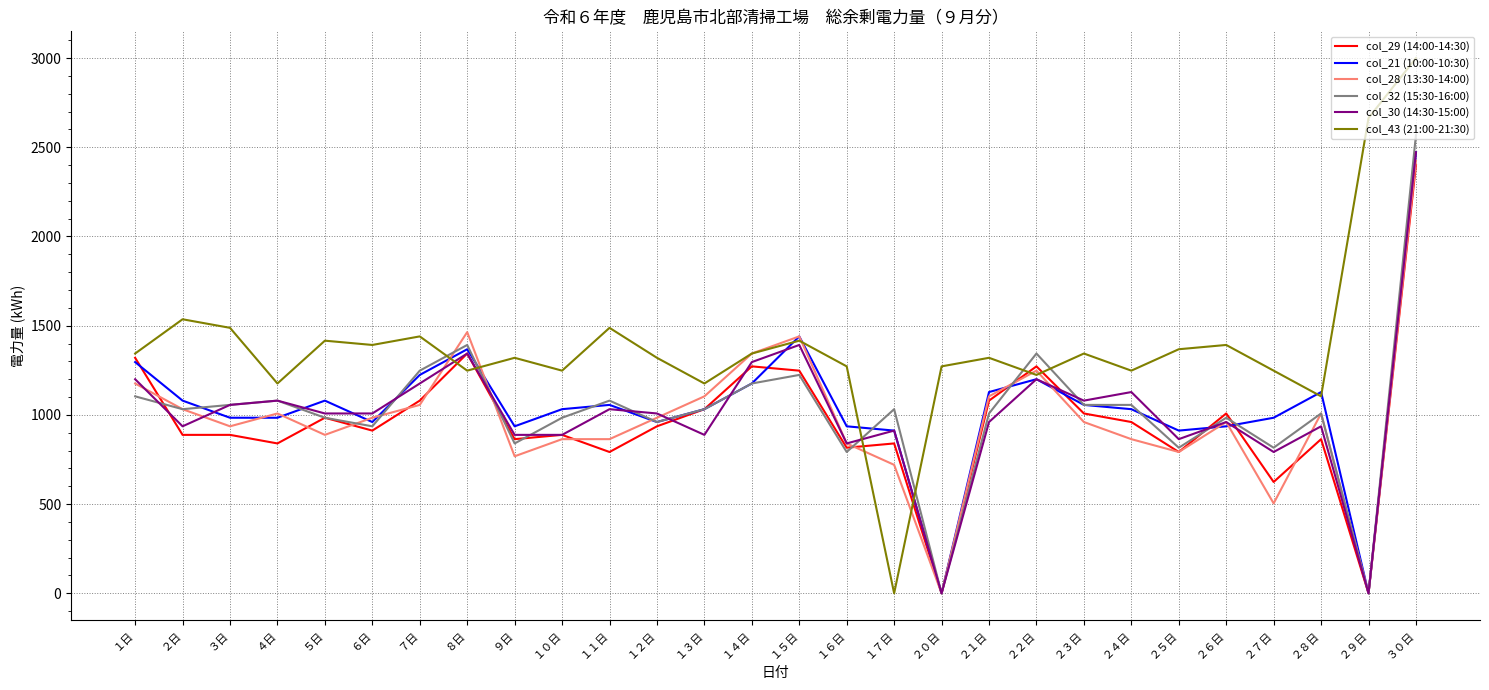

Which series has the widest spread of values?

col_43 (21:00-21:30)